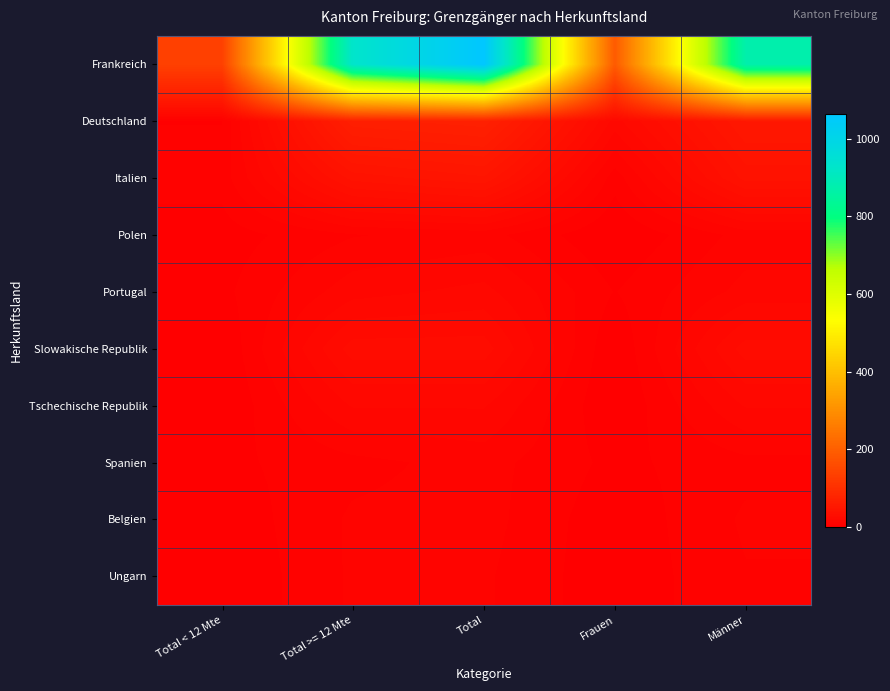

Which has a higher value, Total < 12 Mte or Männer?

Männer